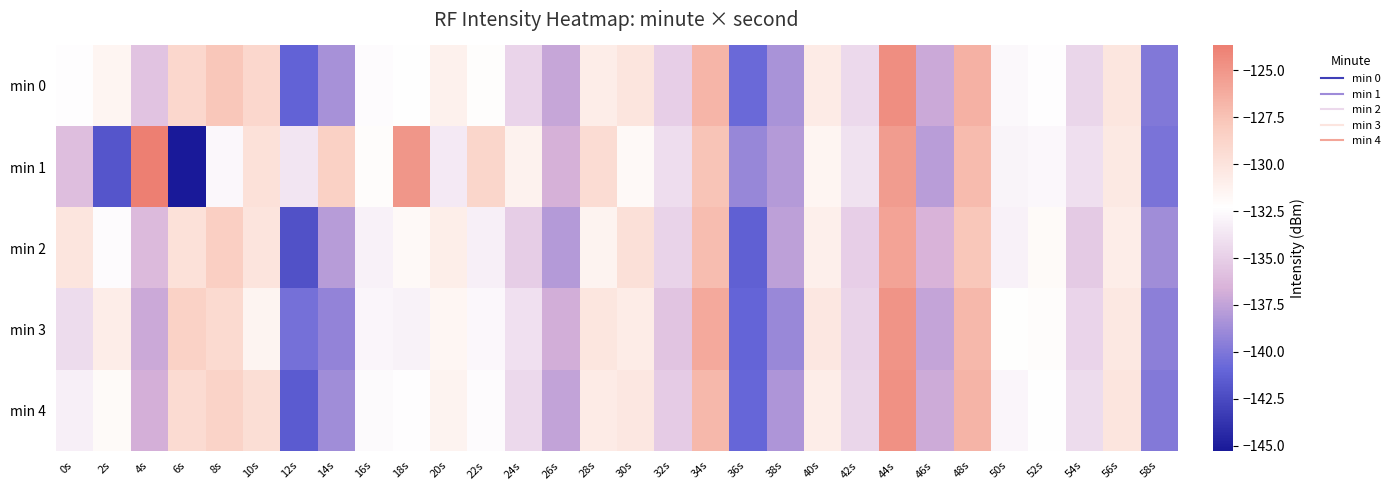

Rank the series by their maximum value, from lowest to highest.

min 2, min 3, min 4, min 0, min 1